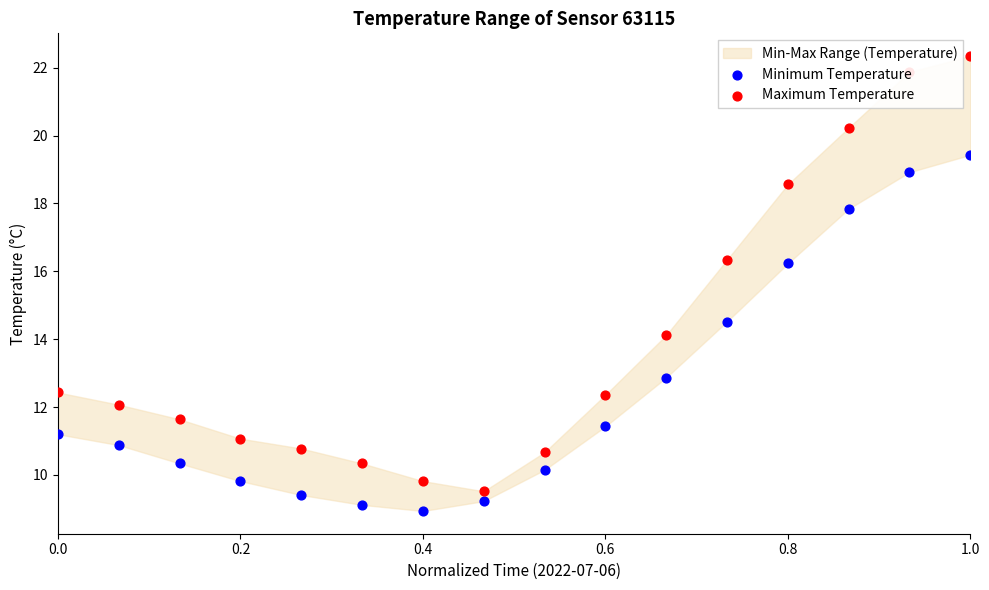

Which series has the largest total across all categories?

Maximum Temperature